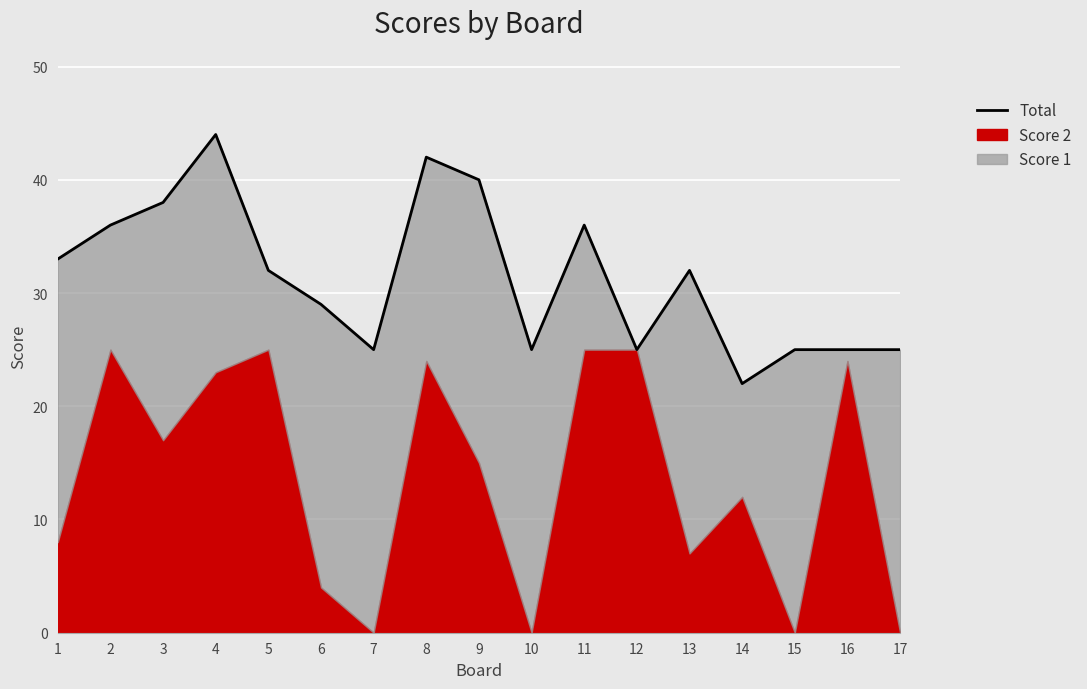

True or false: the data shows 8 at 2.

False